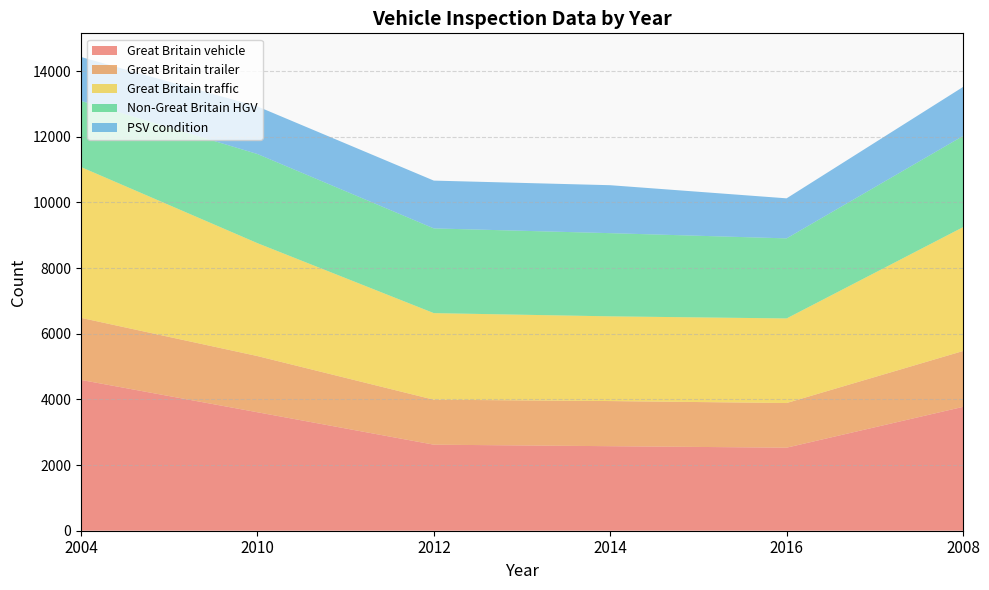

Reading left to right, what are all the values shown in this chart?

Great Britain vehicle: 4594	3609	2621	2575	2530	3773
Great Britain trailer: 1891	1712	1370	1375	1360	1701
Great Britain traffic: 4594	3440	2638	2581	2577	3773
Non-Great Britain HGV: 2015	2715	2581	2534	2439	2778
PSV condition: 1337	1450	1456	1461	1220	1493